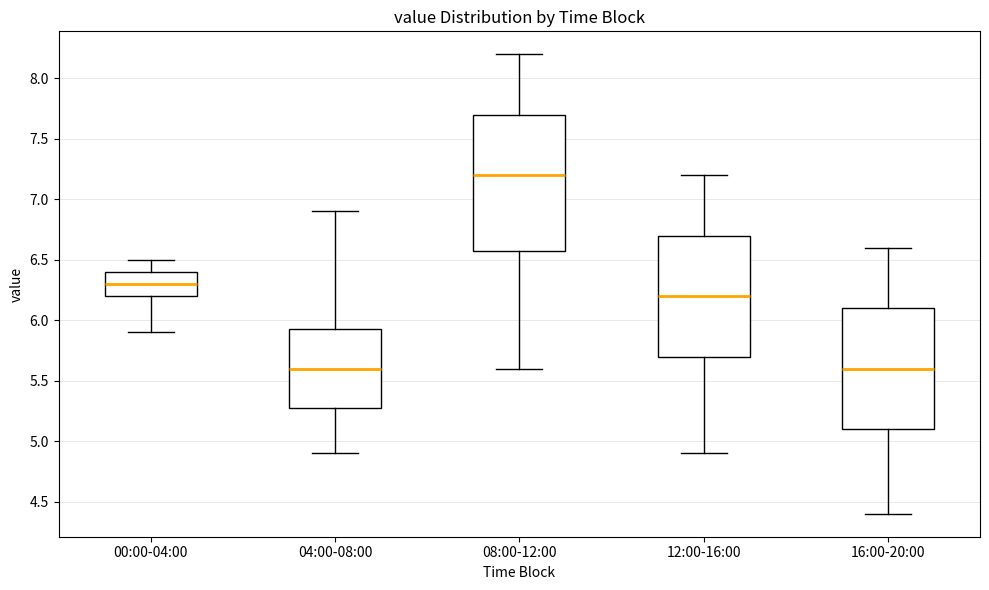

Which box is the tallest, from its lower edge to its upper edge?

08:00-12:00